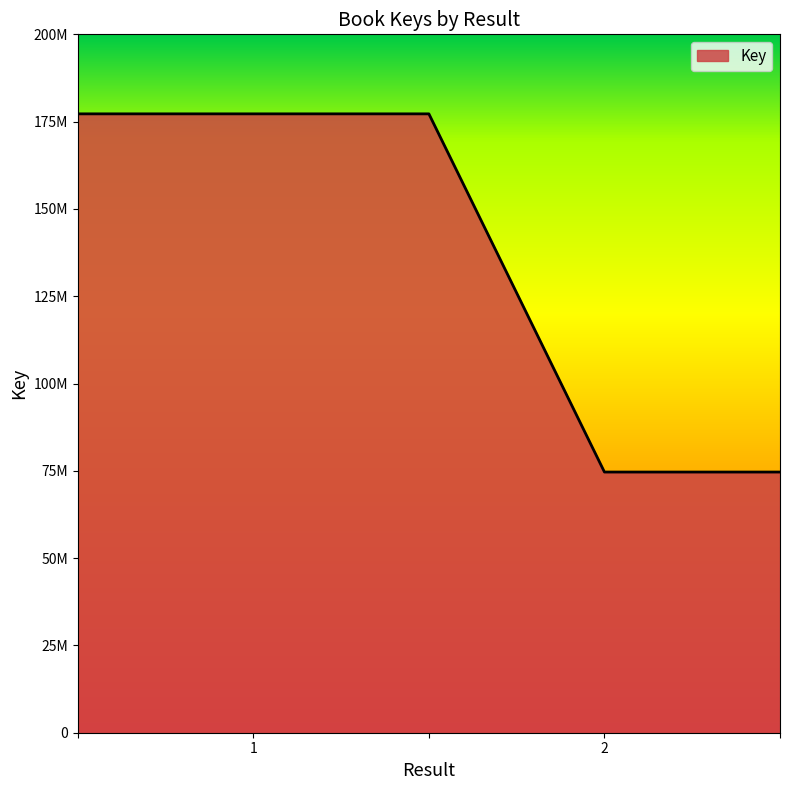

Does the chart display data point markers on the line(s)?

No